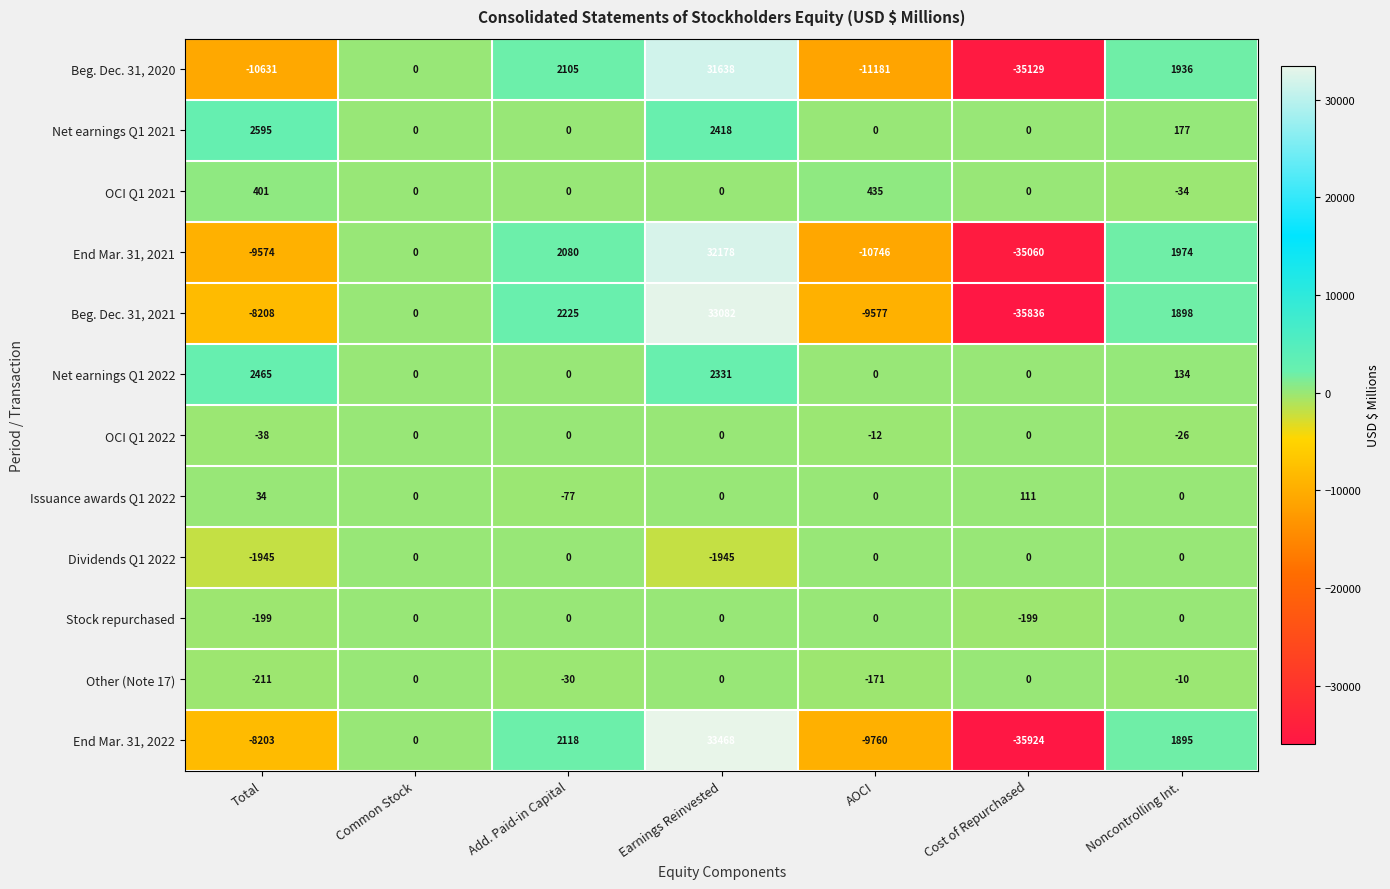

What is the minimum value shown in the chart?

-35924